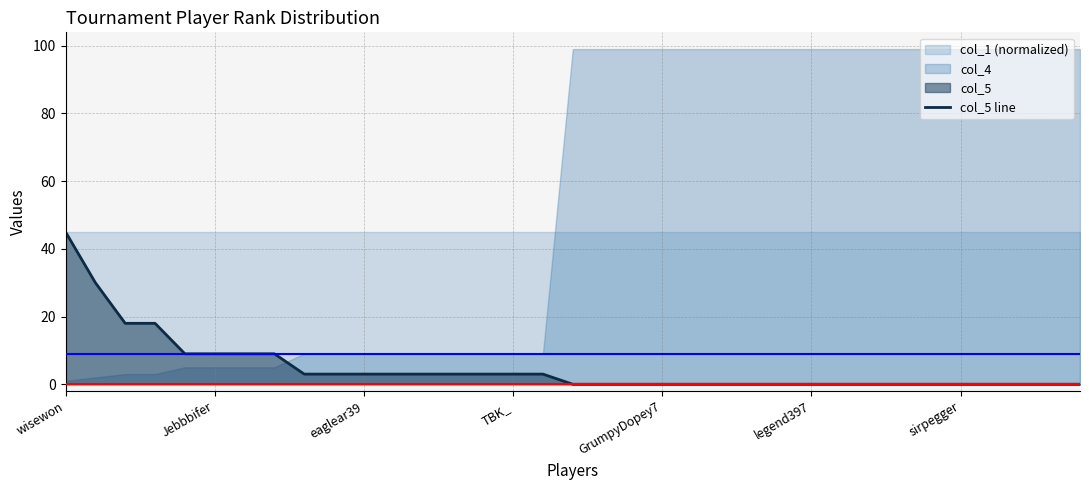

Rank the categories by value from highest to lowest.

wisewon, Jebbbifer, eaglear39, TBK_, GrumpyDopey7, legend397, sirpegger, 7, 8, 9, 10, 11, 12, 13, 14, 15, 16, 17, 18, 19, 20, 21, 22, 23, 24, 25, 26, 27, 28, 29, 30, 31, 32, 33, 34